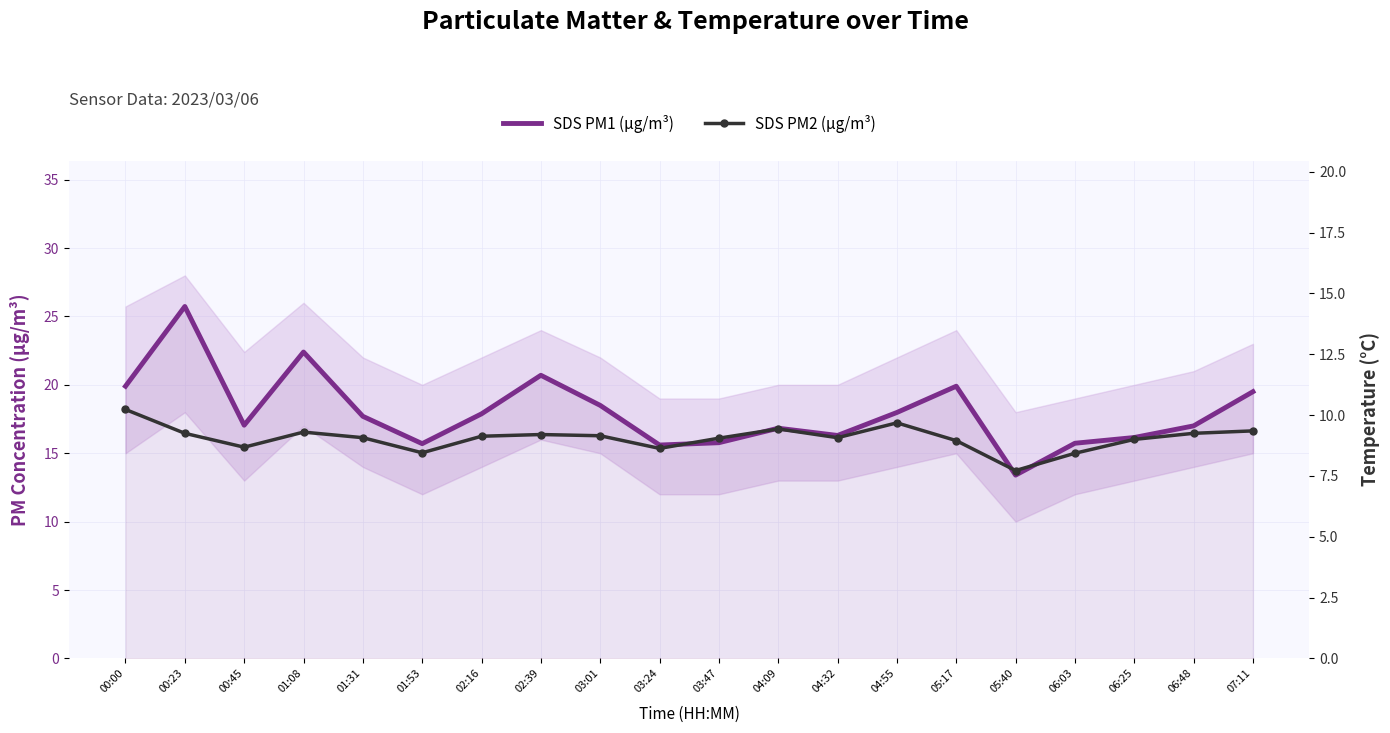

Is this an area chart (filled region under the line)?

No